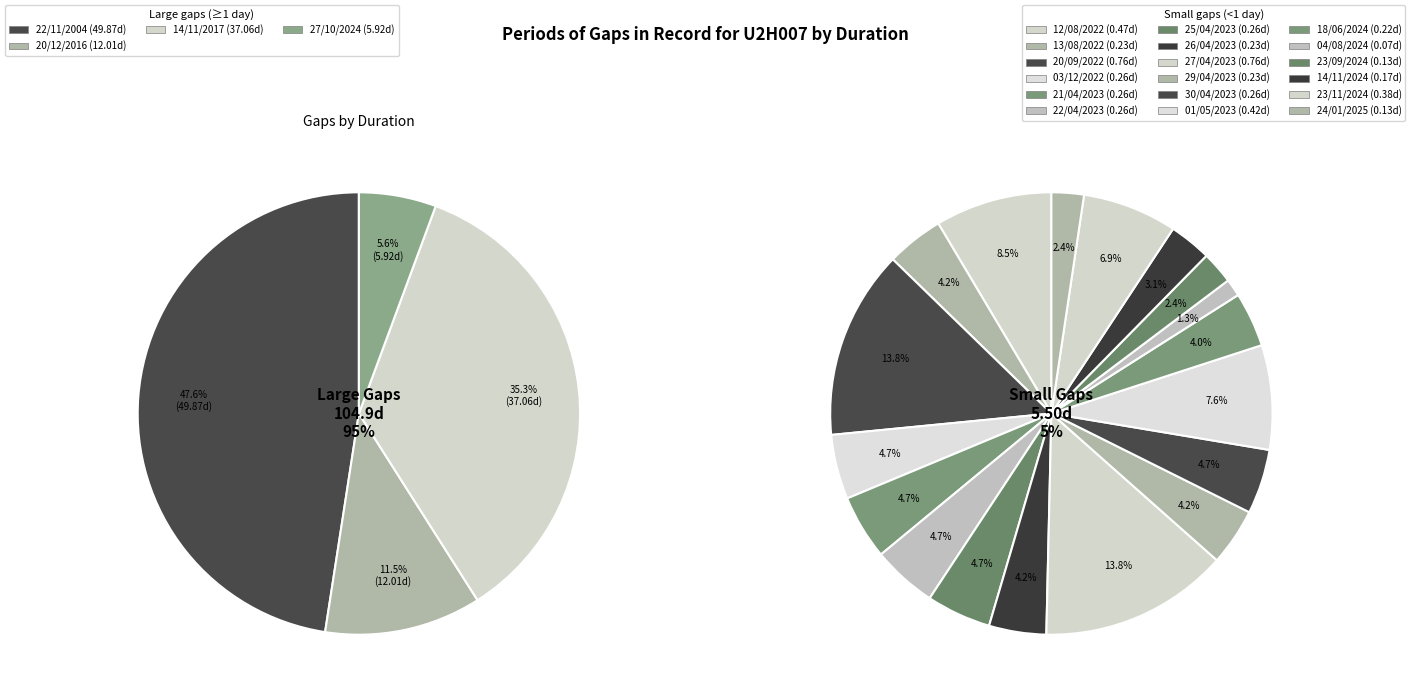

How many slices are in this pie chart?

22